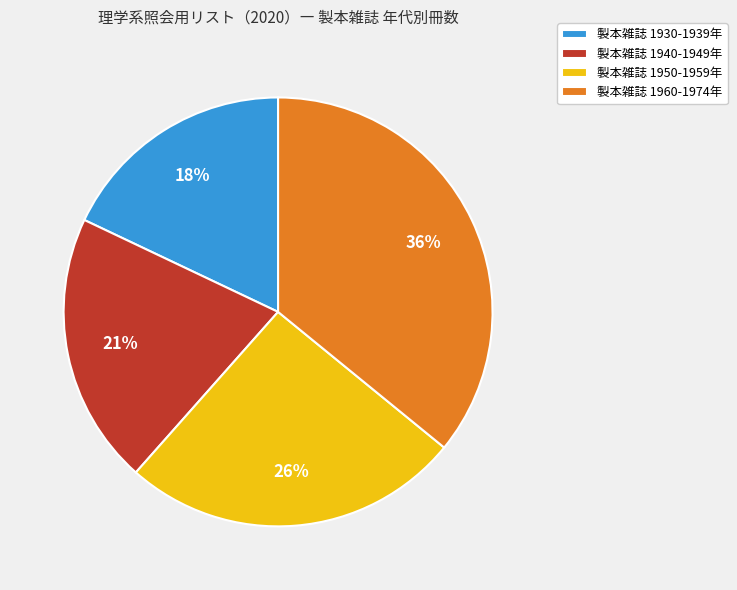

How many segments does this pie chart have?

4